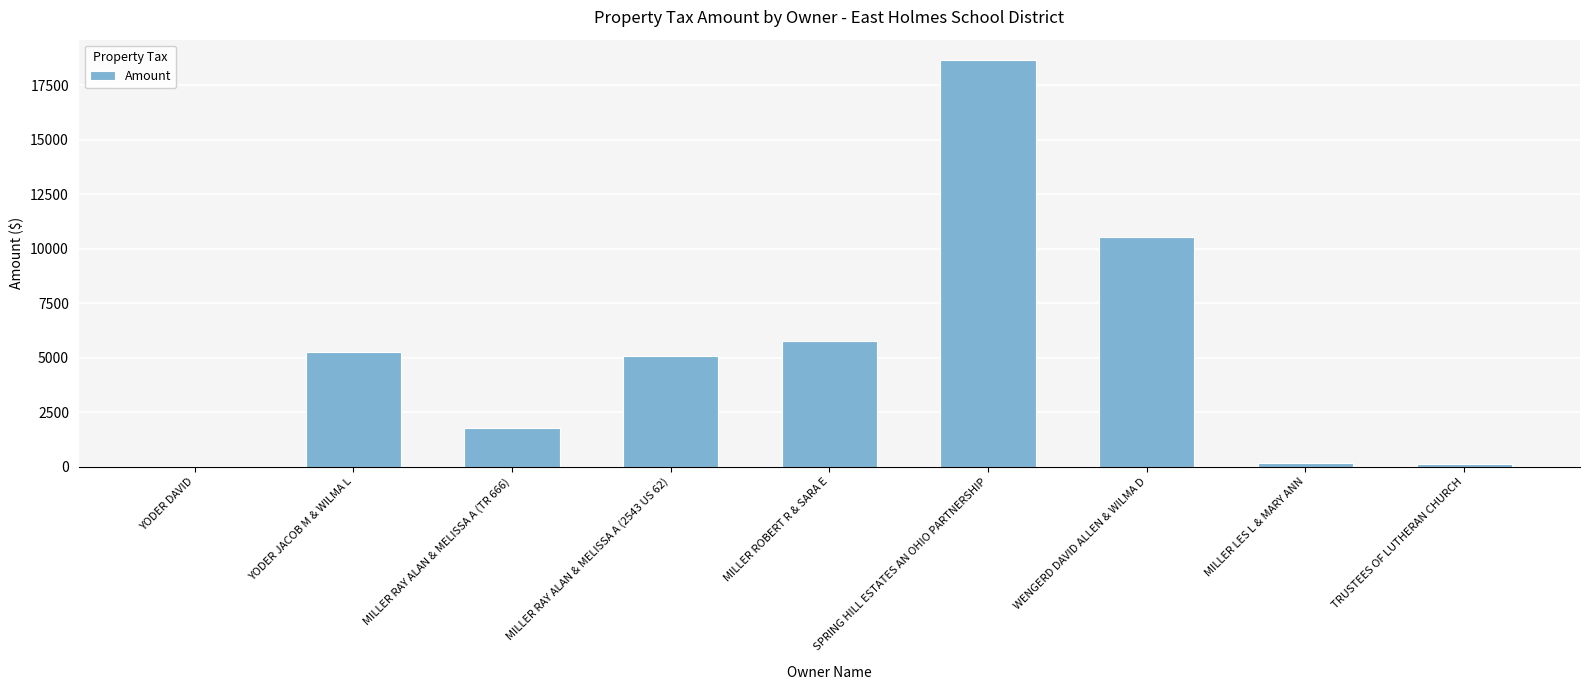

What is the ratio of the value at MILLER RAY ALAN & MELISSA A (2543 US 62) to the value at MILLER ROBERT R & SARA E?

0.9